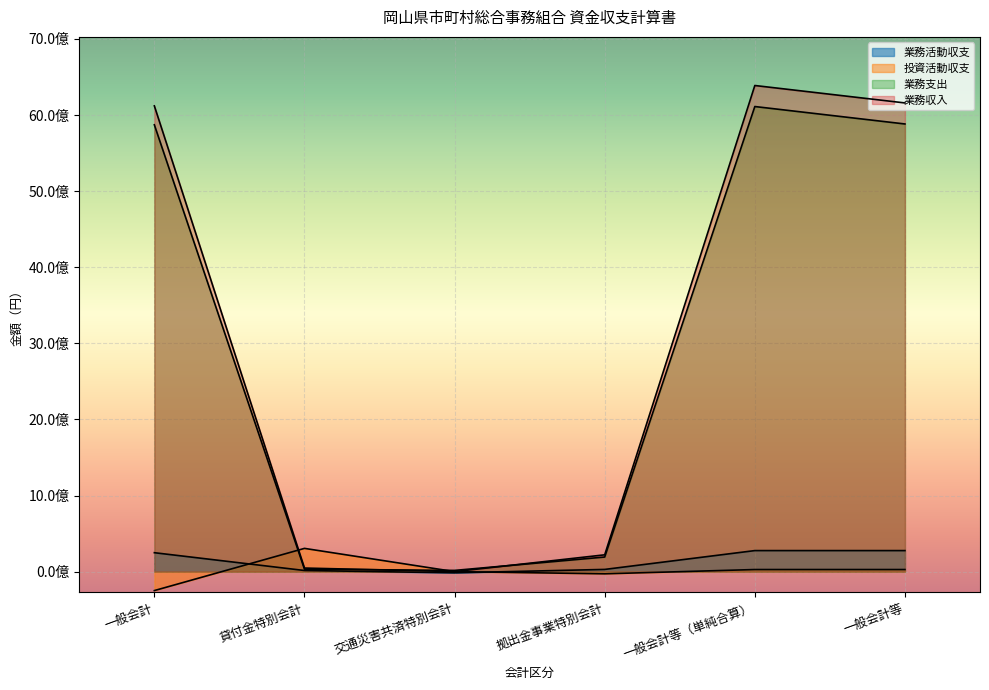

True or false: 業務活動収支 has more than 0 points higher than both neighbors.

False